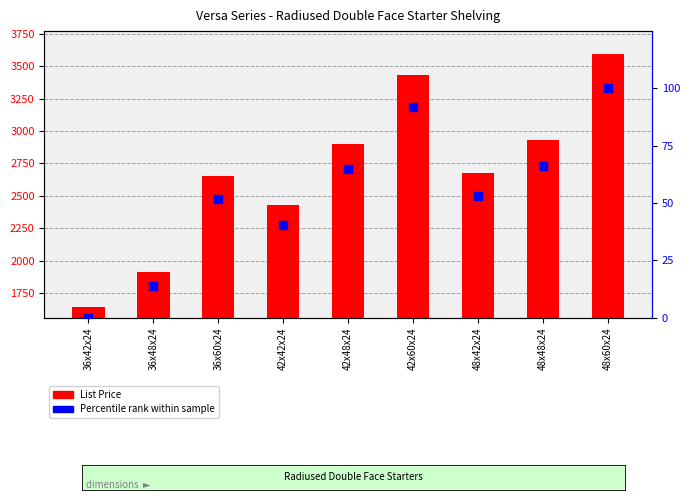

Is the value of Percentile rank within sample at 48x42x24 greater than the value of List Price at 42x60x24?

No